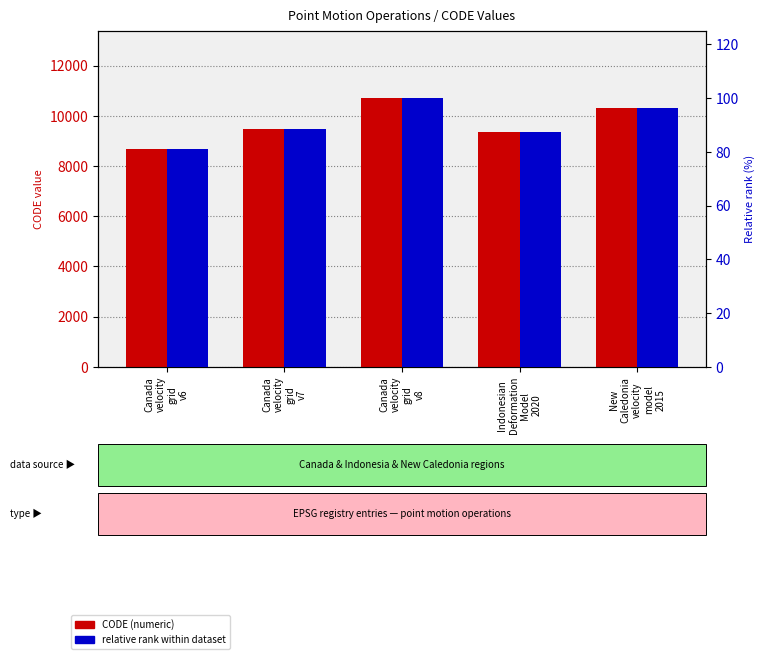

Are the bars grouped side by side (vs. stacked)?

Yes